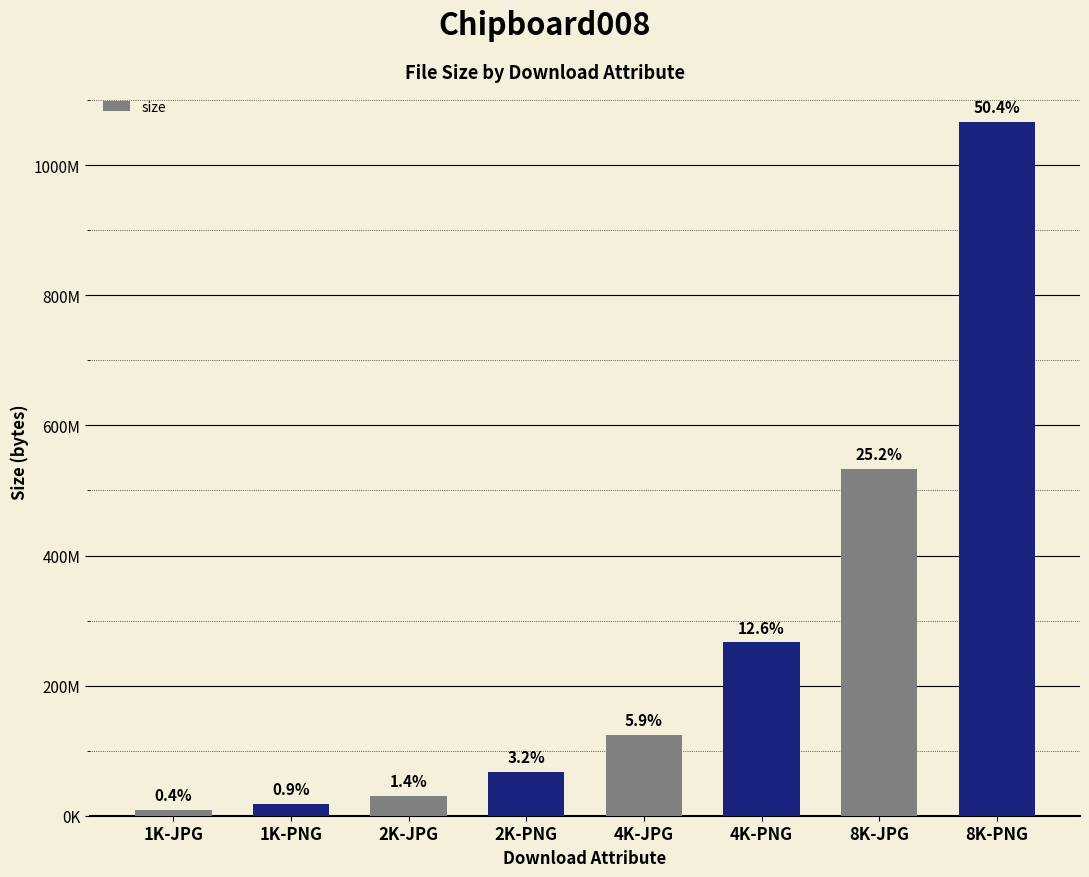

Does the chart contain any negative values?

No